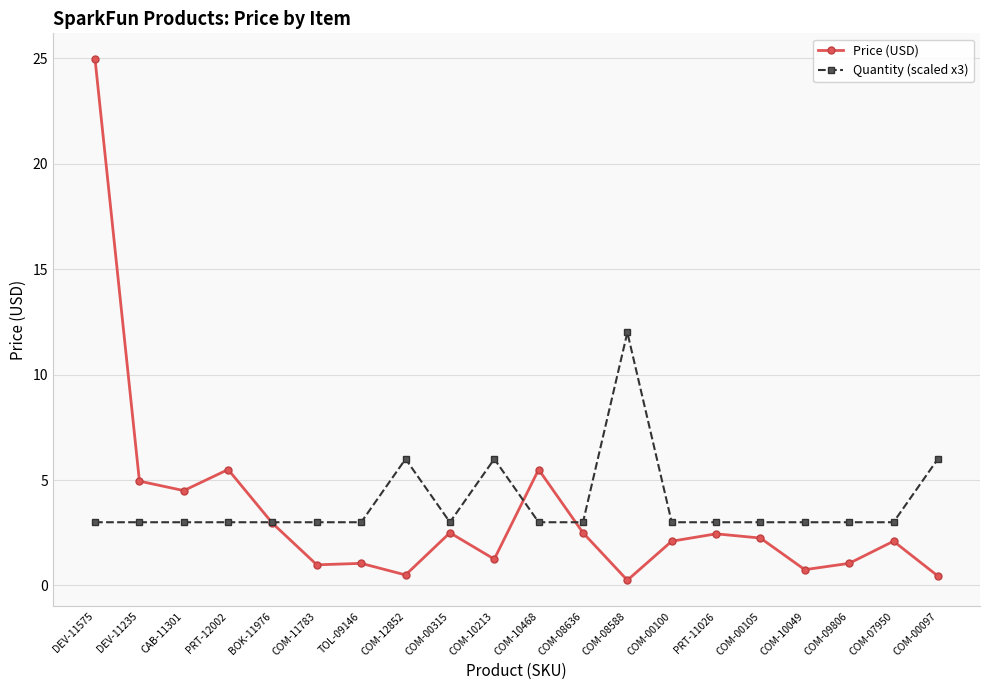

Where is the first local minimum for Price (USD)?

CAB-11301